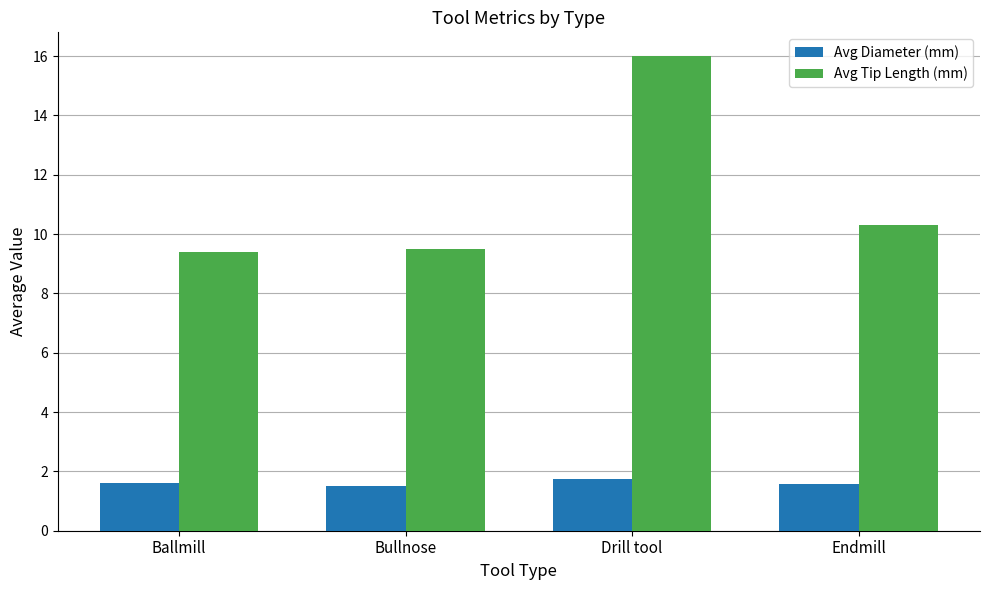

At which label is Avg Tip Length (mm) closest to 12?

Endmill